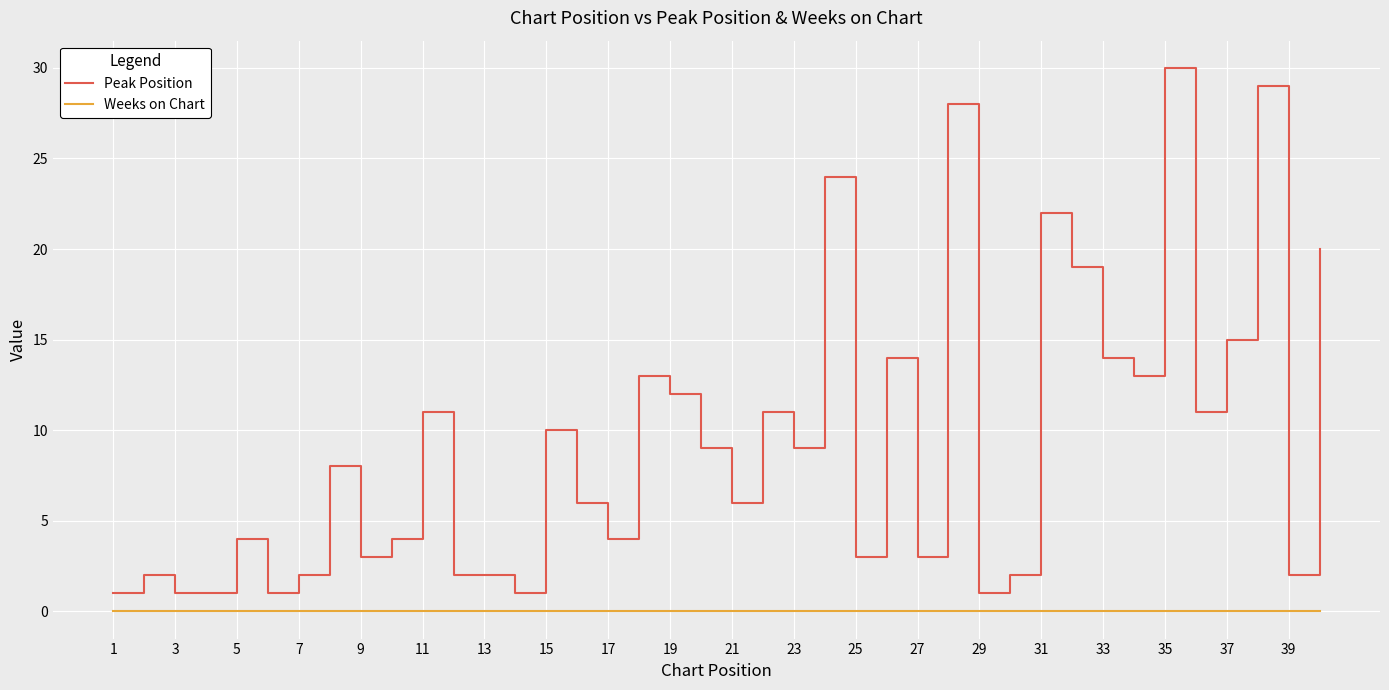

True or false: Weeks on Chart and Peak Position intersect in this chart.

False